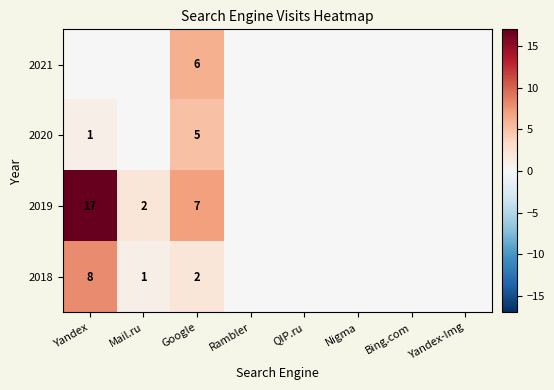

The 2021 series shows 6 at Google. True or false?

True